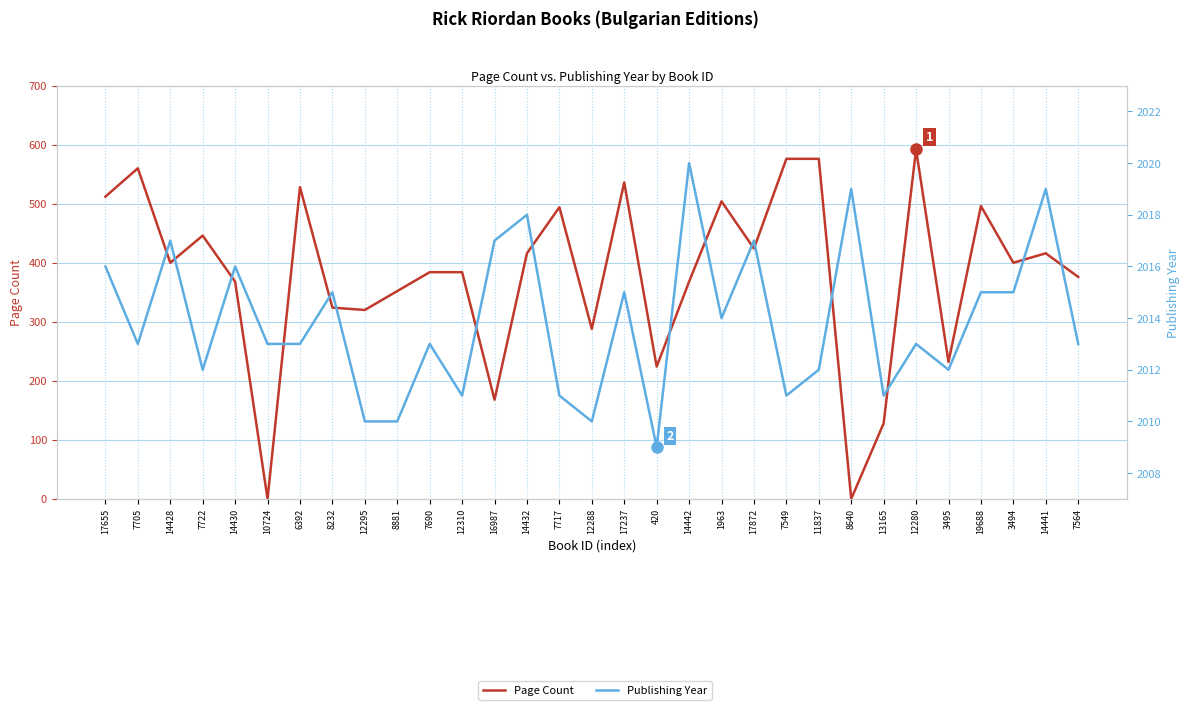

What is the value of the Page Count point at the 22nd from the left?

576